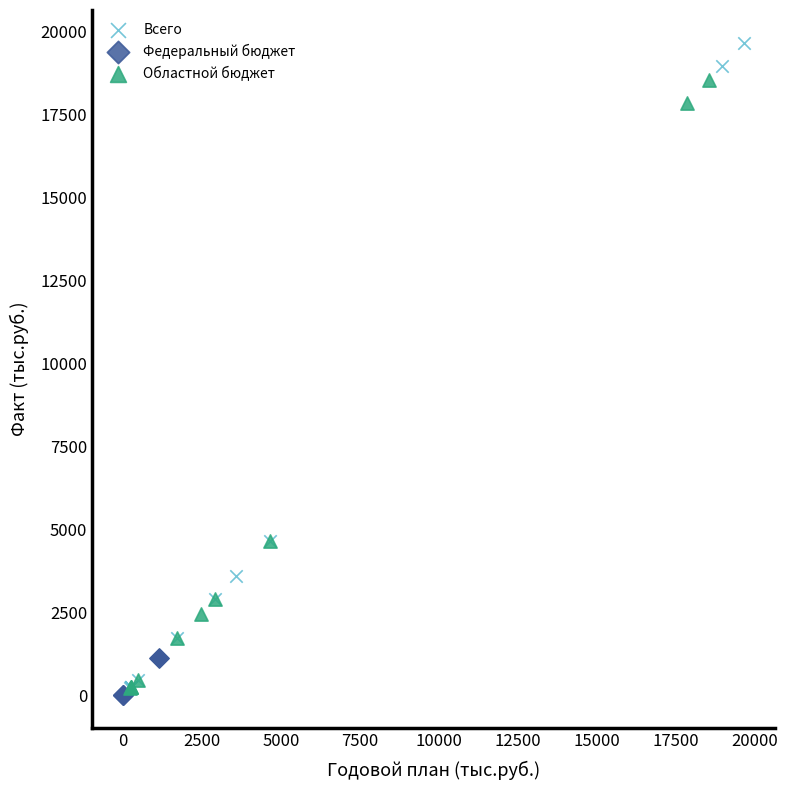

Which series contains the highest Y value?

Всего